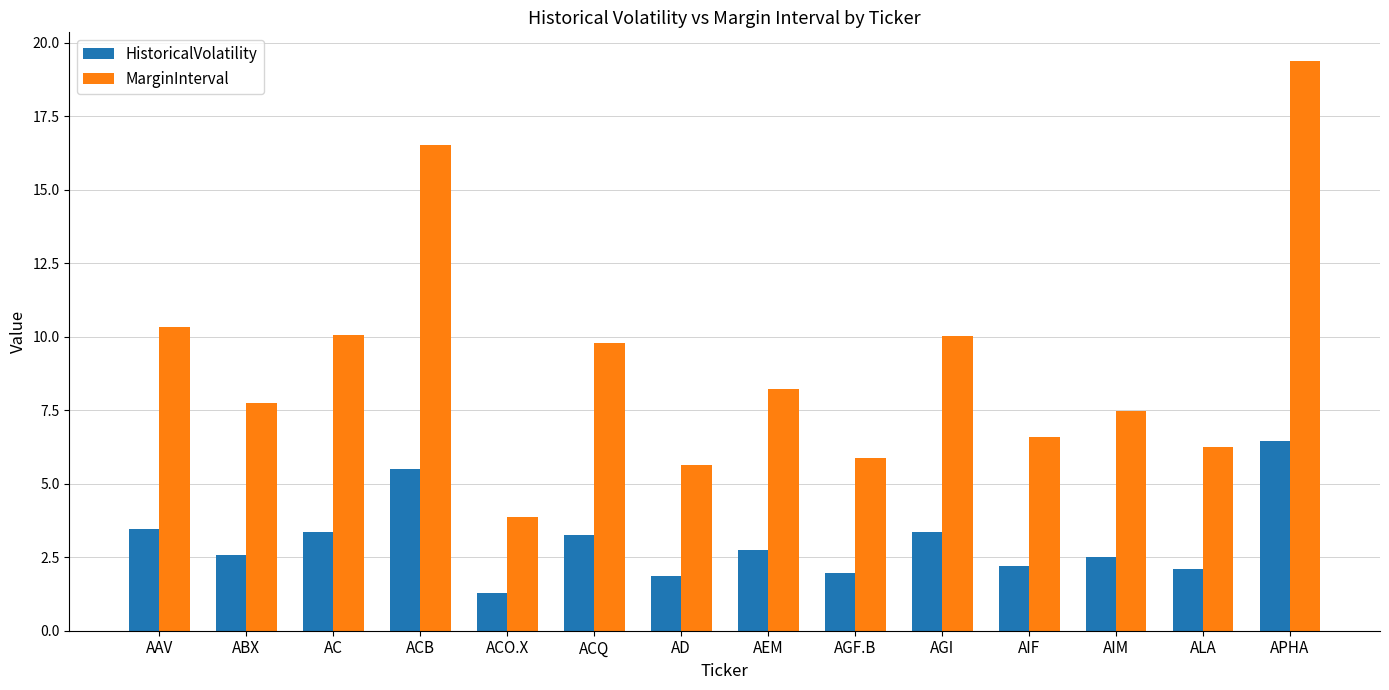

What position from the left is AIF?

11